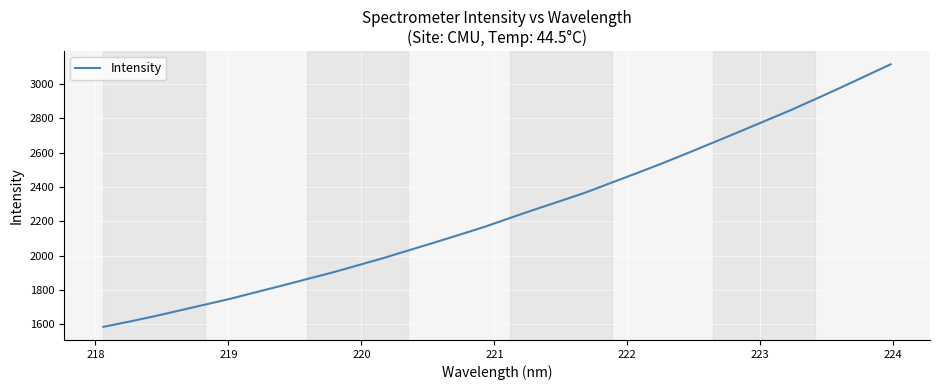

What is the difference between the maximum and minimum values?

1529.4